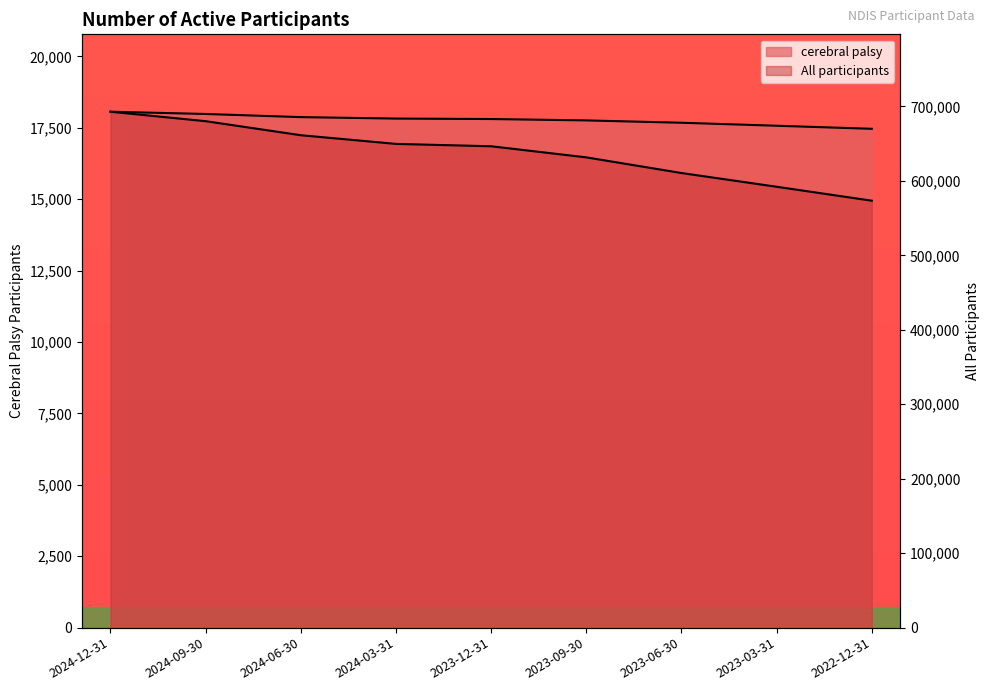

What is the sum of all cerebral palsy values?

160051